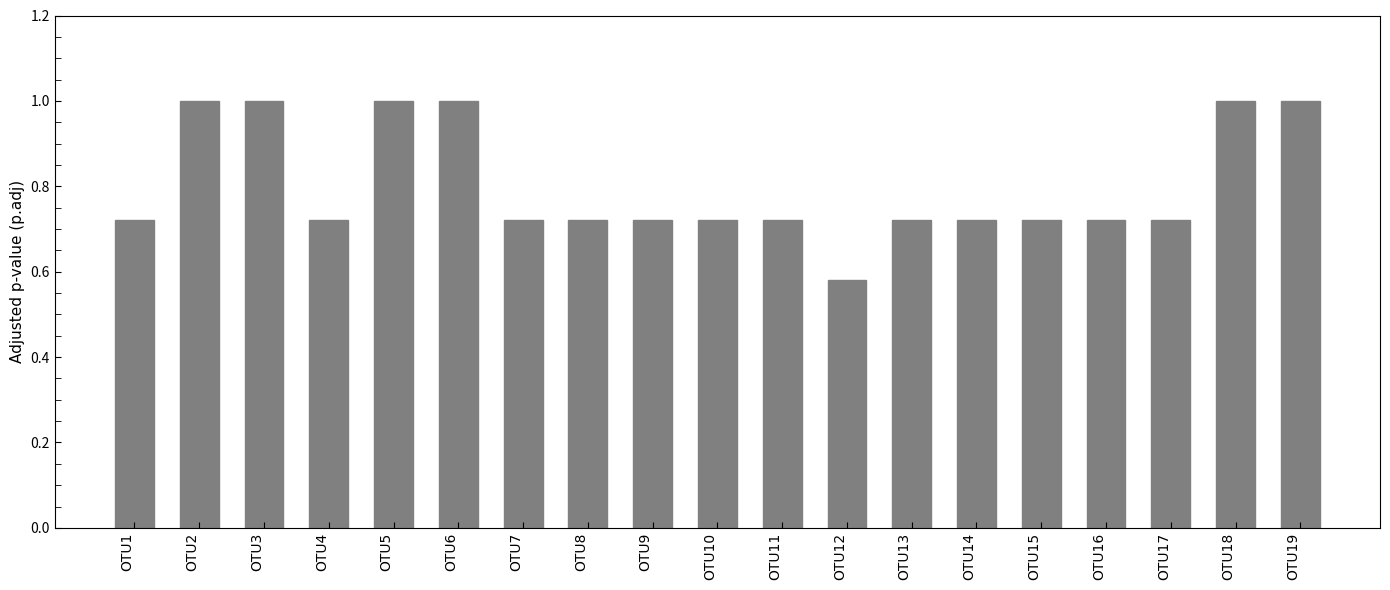

True or false: the data shows 1.0 at OTU5.

True